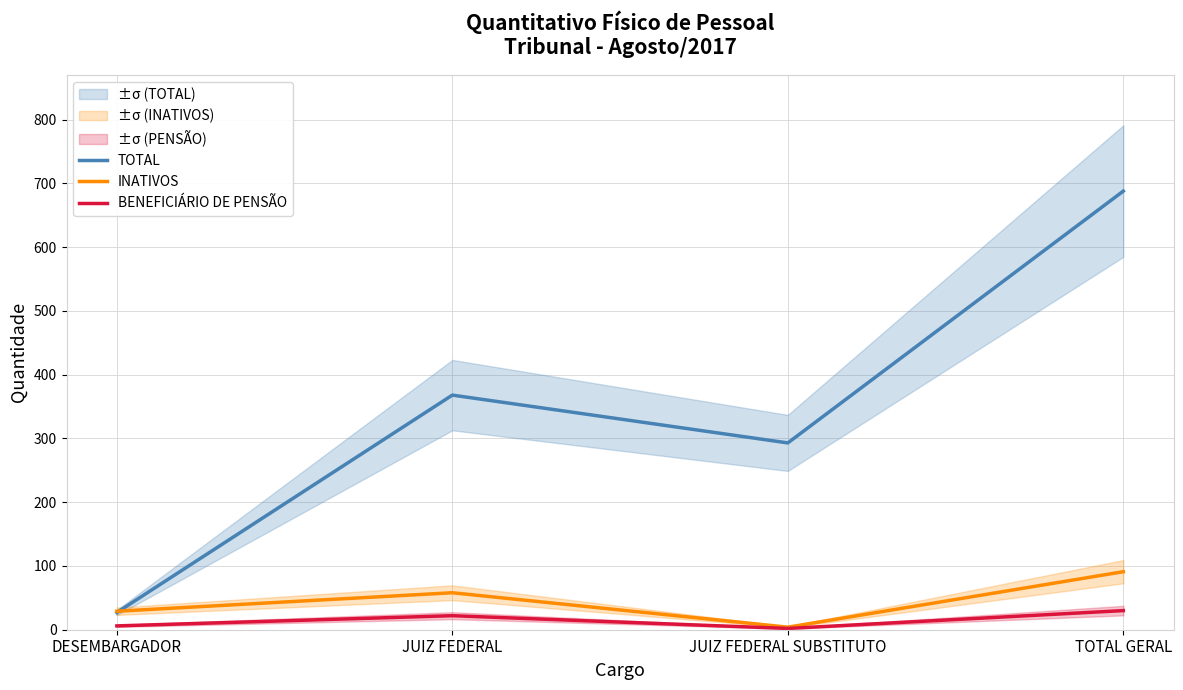

Rank the series at JUIZ FEDERAL SUBSTITUTO from lowest to highest value.

BENEFICIÁRIO DE PENSÃO, INATIVOS, TOTAL